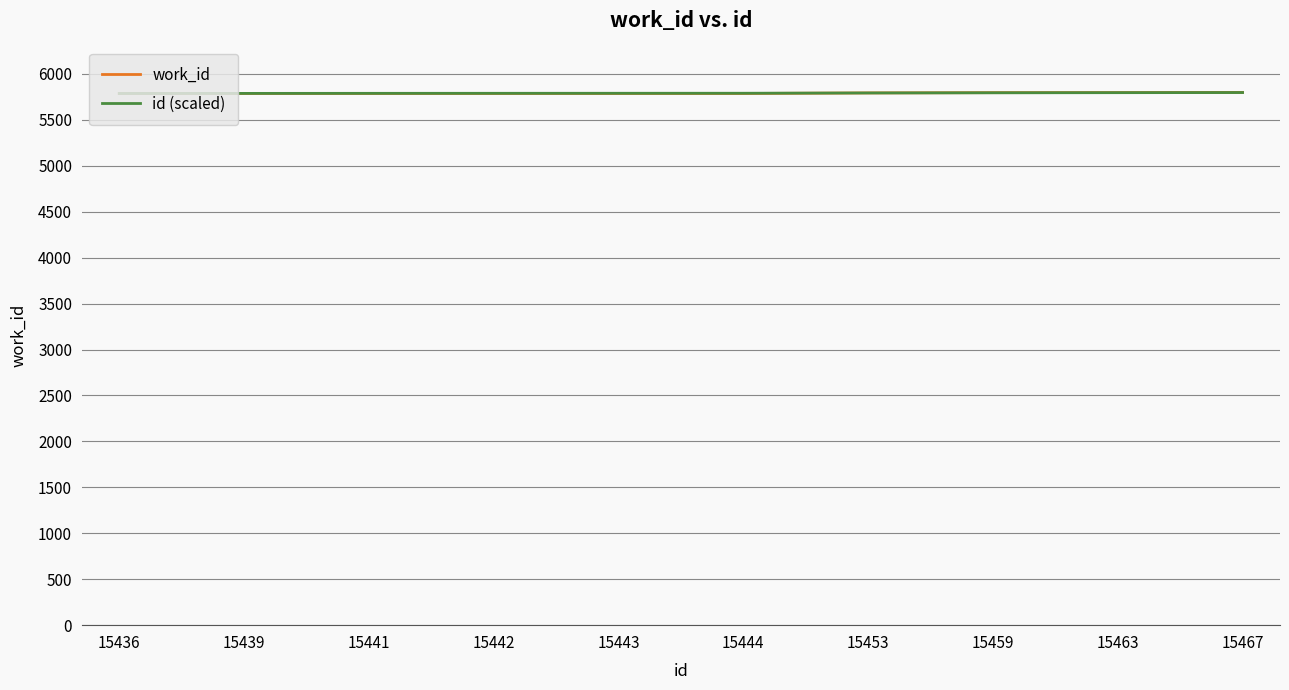

Which series has the largest range (max minus min)?

work_id